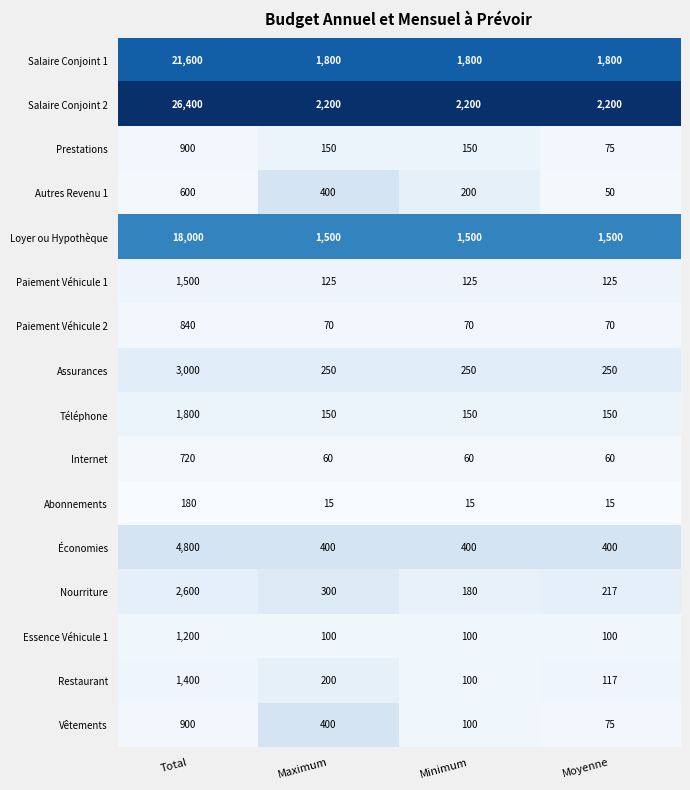

Where is Nourriture nearest to the value 1390?

Maximum